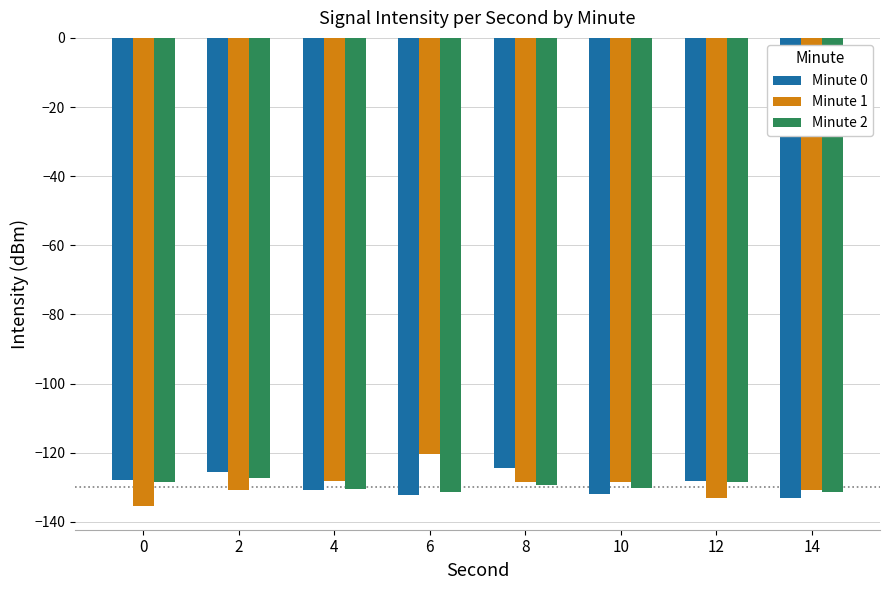

What is the highest value of the Minute 1 series?

-120.5